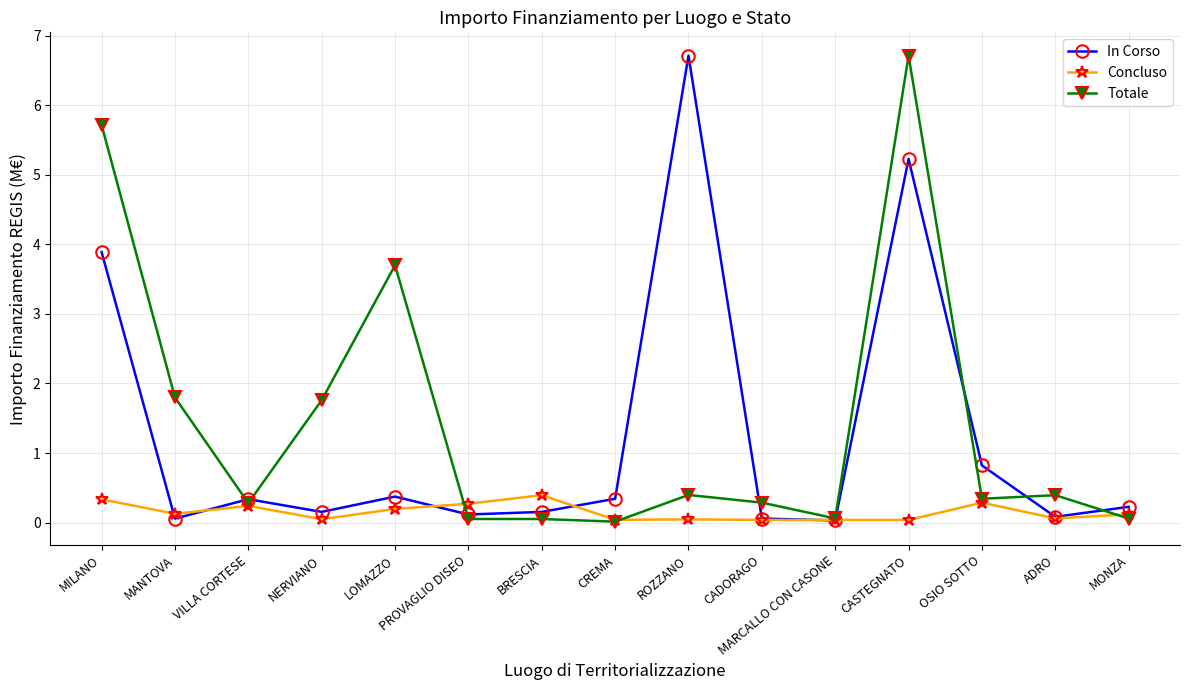

How many distinct data groups are displayed?

3